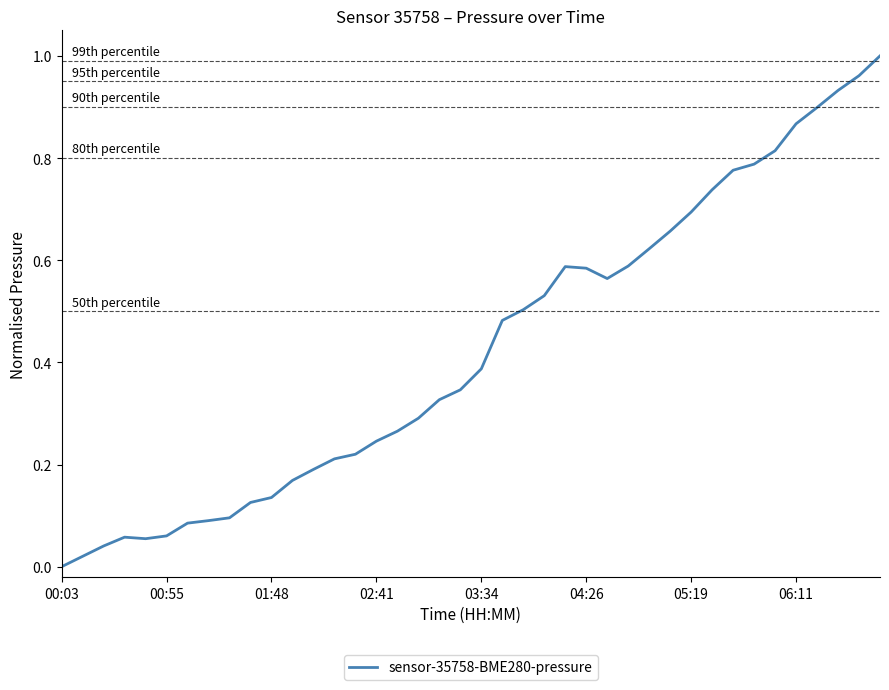

How many lines are shown in the chart?

1